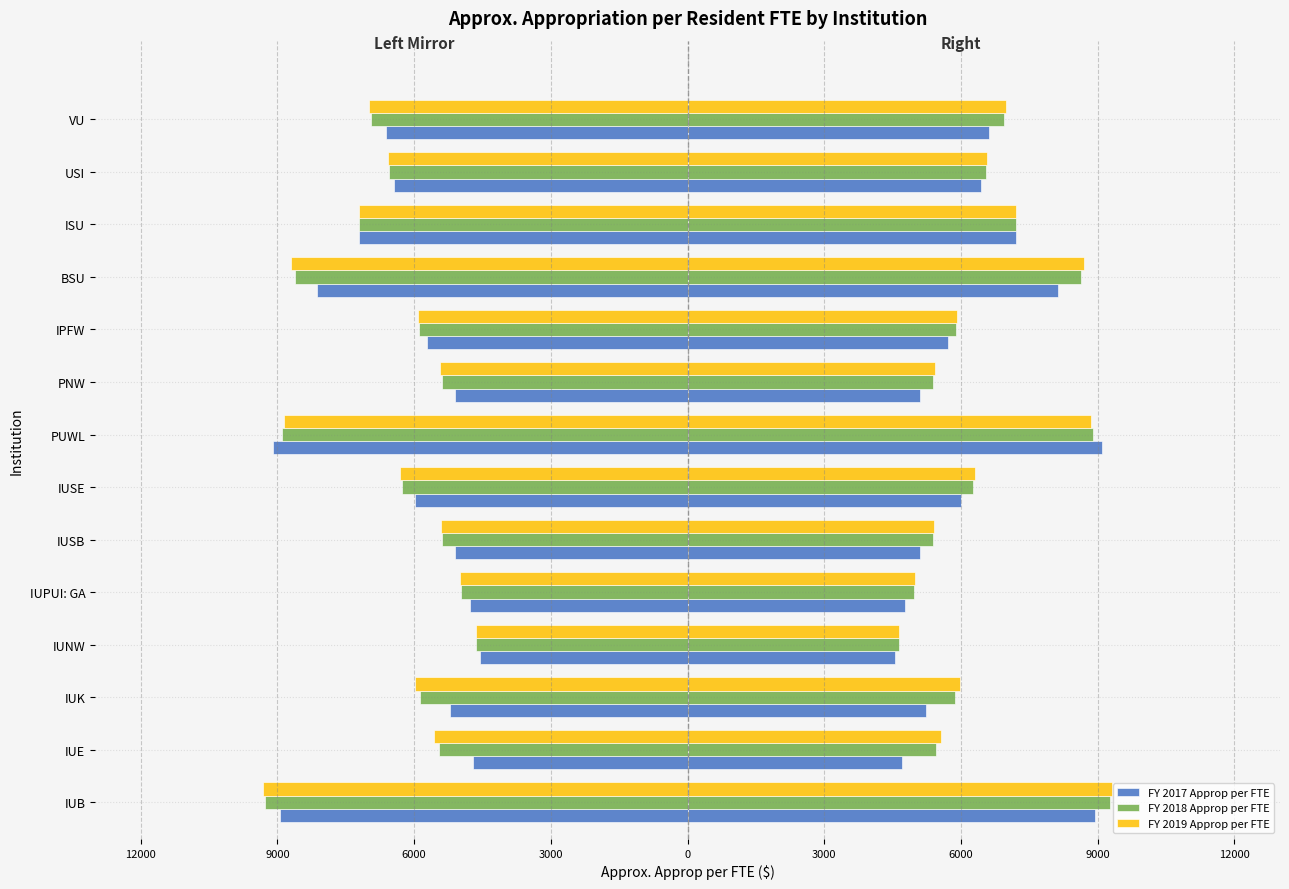

What are all the series names shown in the legend?

FY 2017 Approp per FTE, FY 2018 Approp per FTE, FY 2019 Approp per FTE